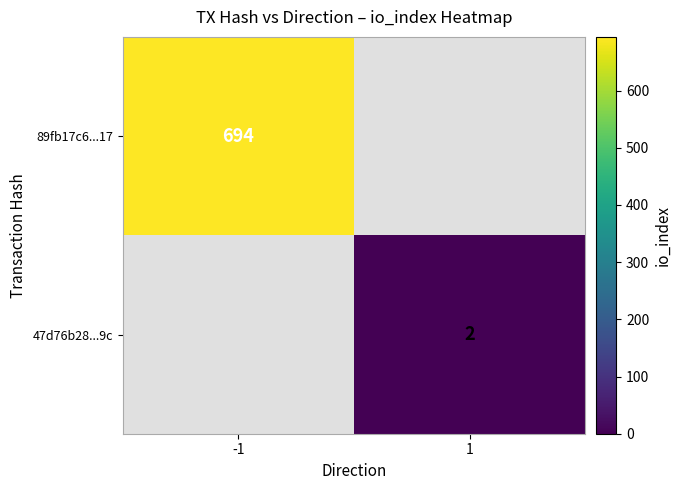

True or false: 47d76b28...9c has a value of 1 at 1.

False